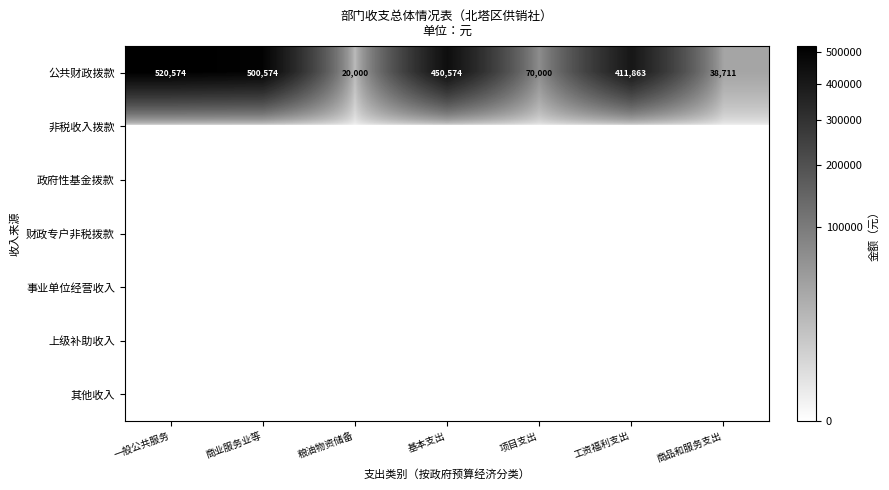

Between 一般公共服务 and 商品和服务支出, which is larger?

一般公共服务